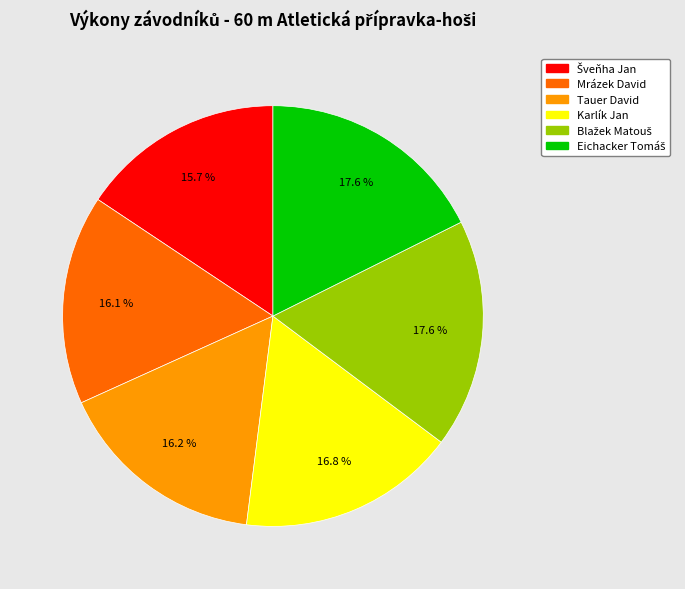

Does any single category account for the majority?

No